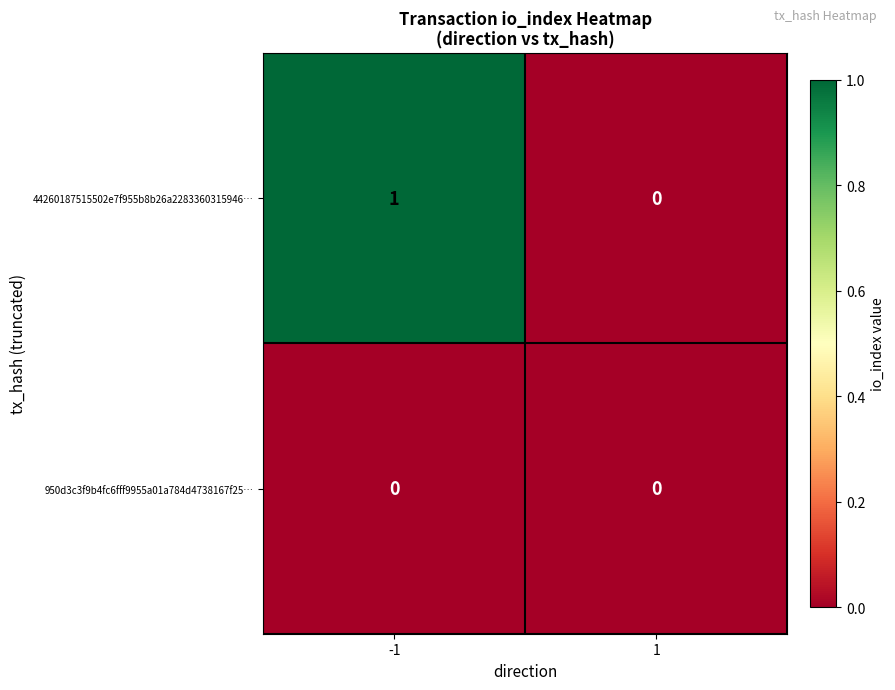

Reading left to right, list all the values displayed in this chart.

44260187515502e7f955b8b26a2283360315946…: -1=1	1=0
950d3c3f9b4fc6fff9955a01a784d4738167f25…: -1=0	1=0